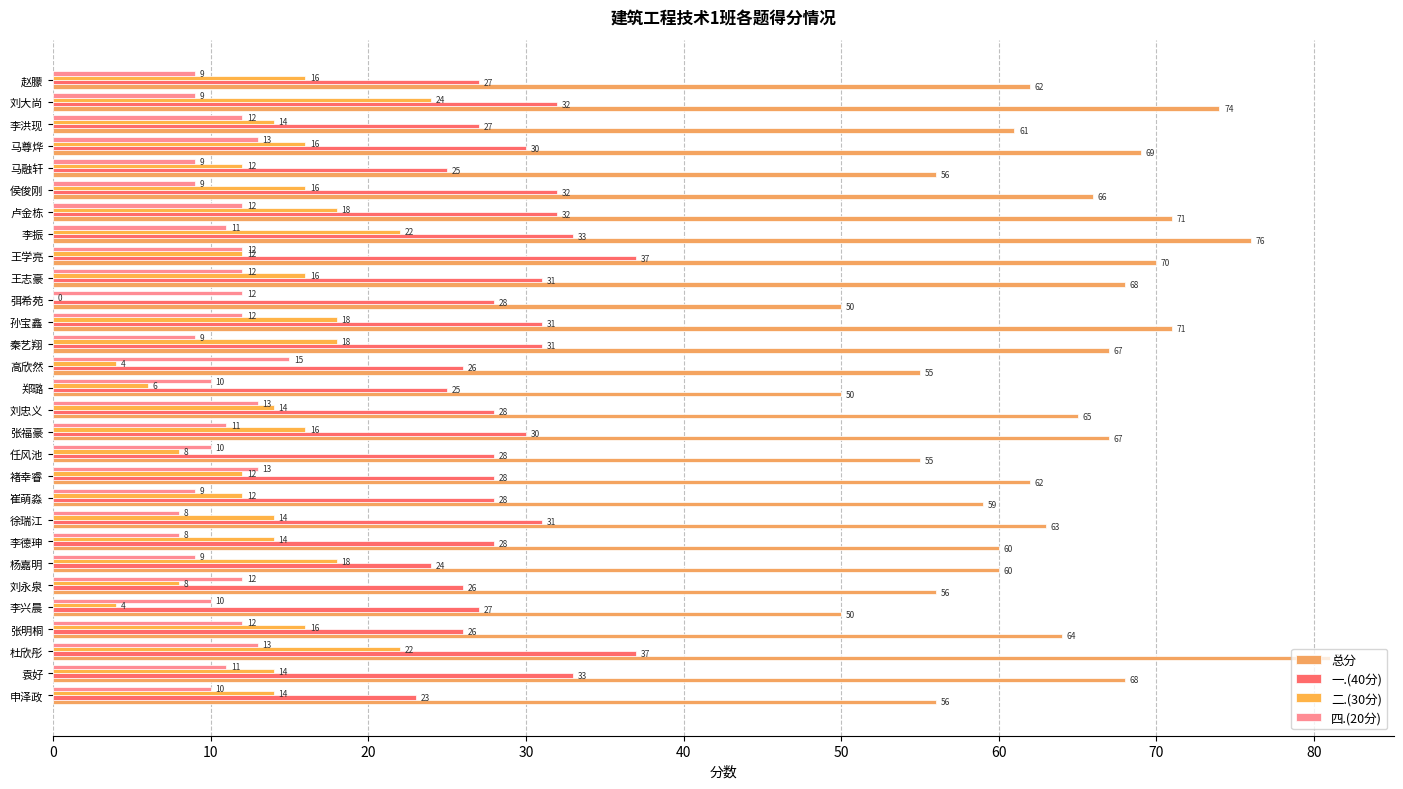

Count the number of categories in the chart.

29